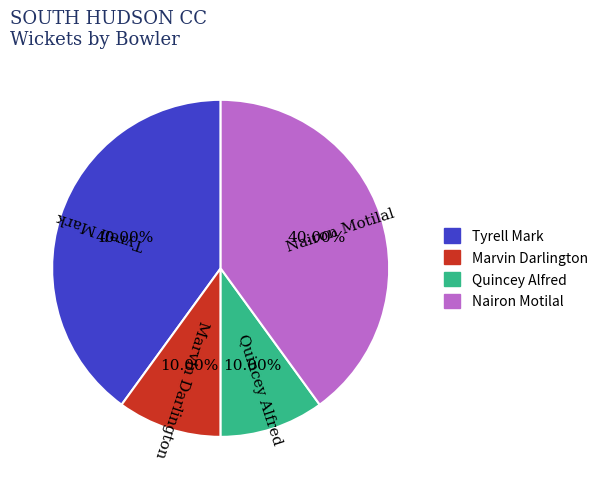

Is the sum of Tyrell Mark and Nairon Motilal greater than half?

Yes